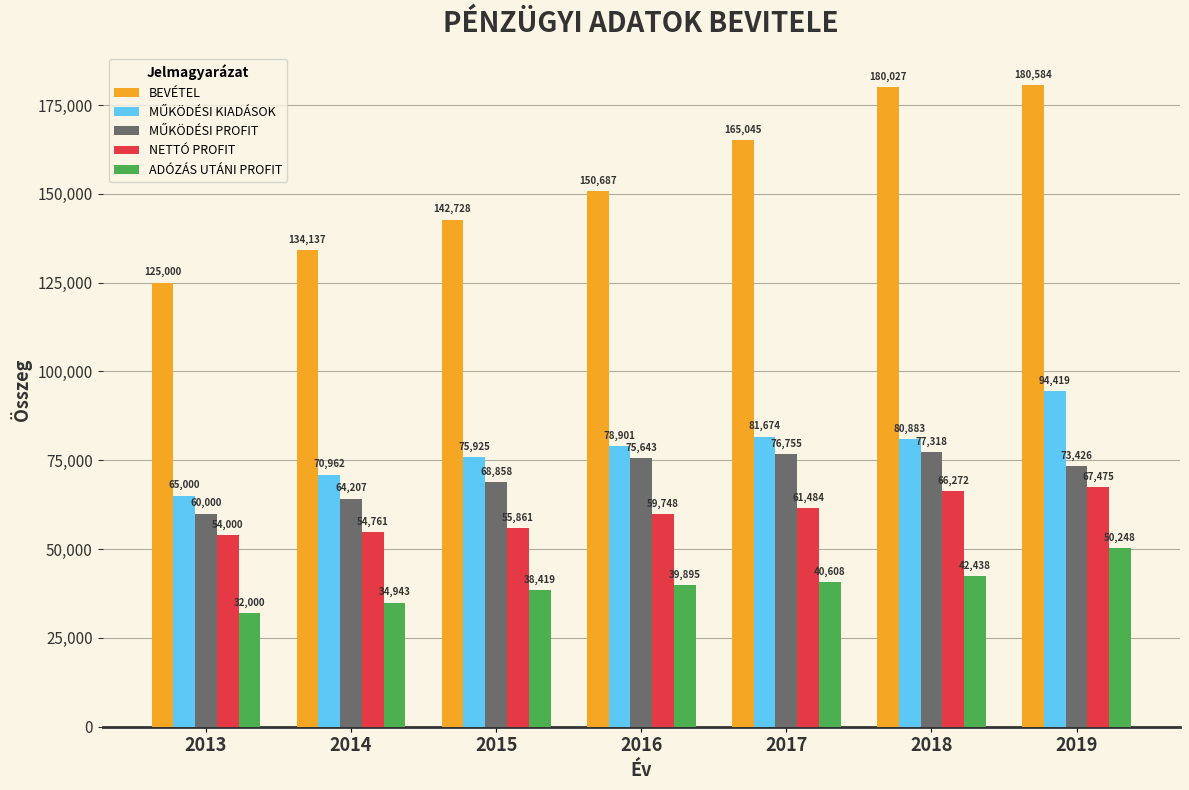

What is the difference between the second highest and second lowest values in the BEVÉTEL series?

45889.2